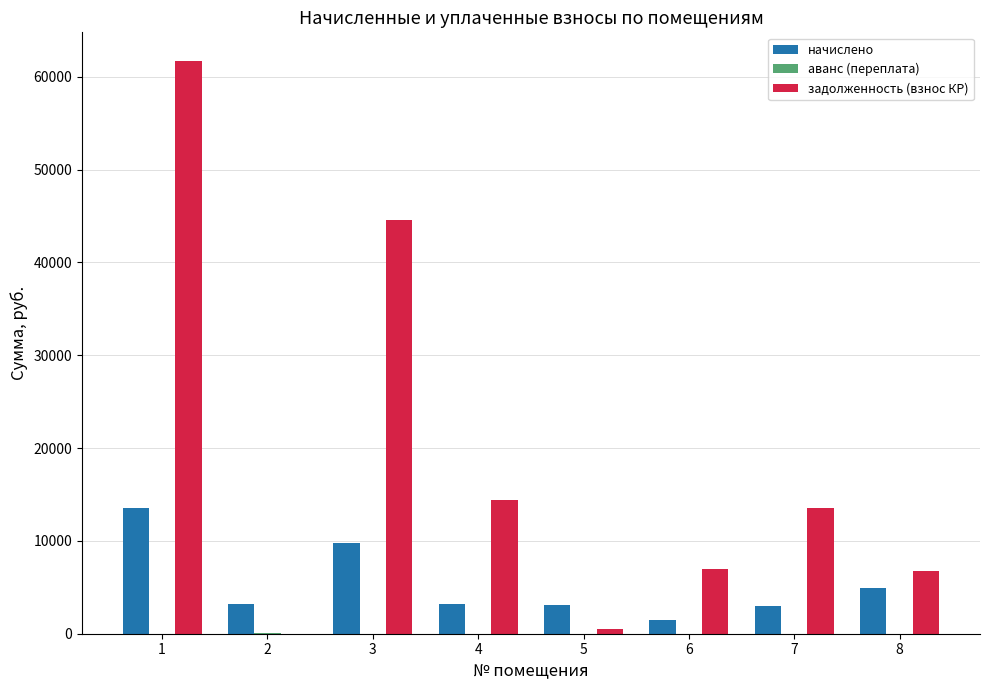

What is the approximate value of начислено at 5?

3109.4